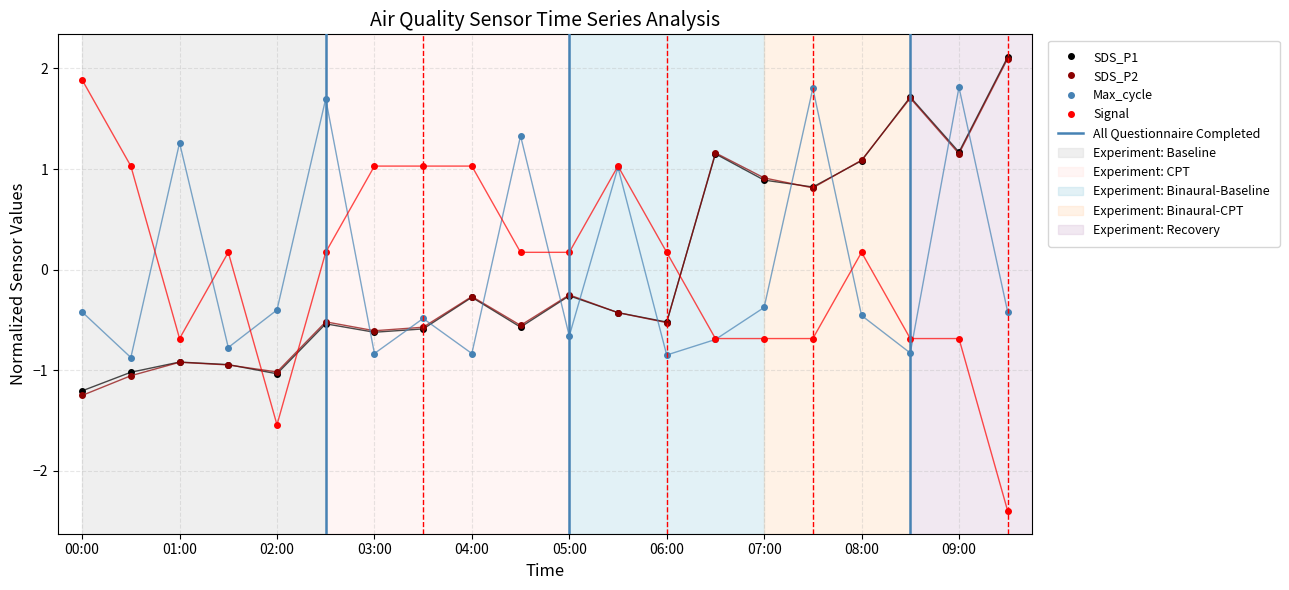

What is the sum of the SDS_P1 values at 02:30 and 08:00?

0.5